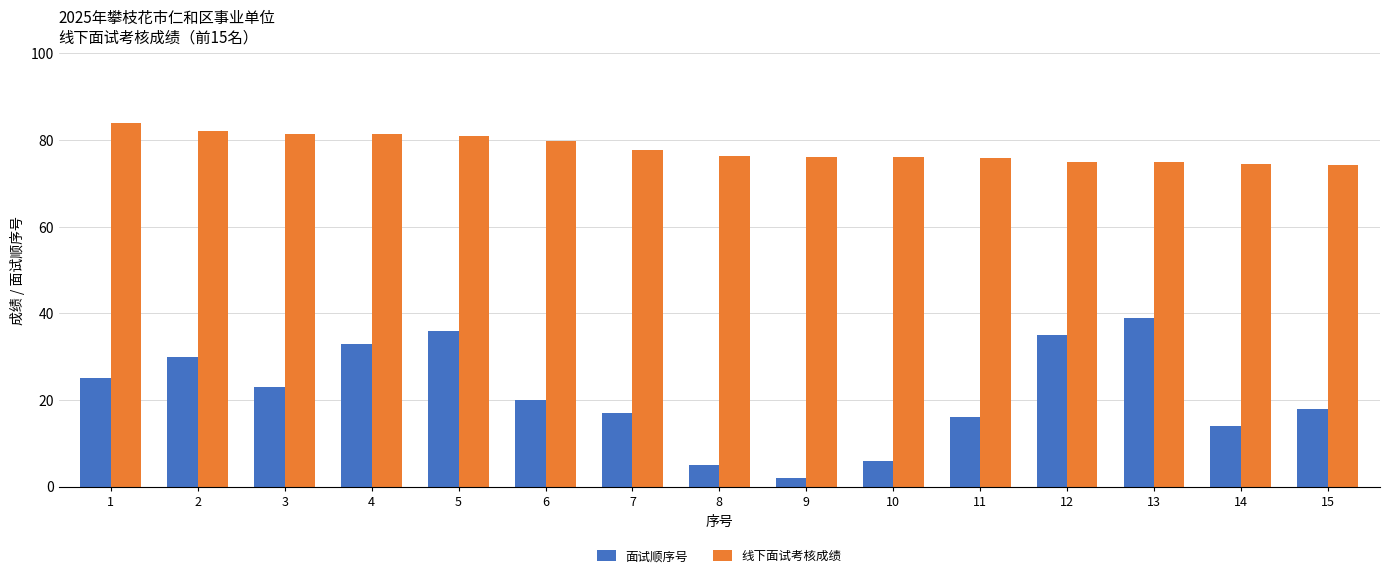

What is the value of the 面试顺序号 bar at the 4th from the left?

33.0